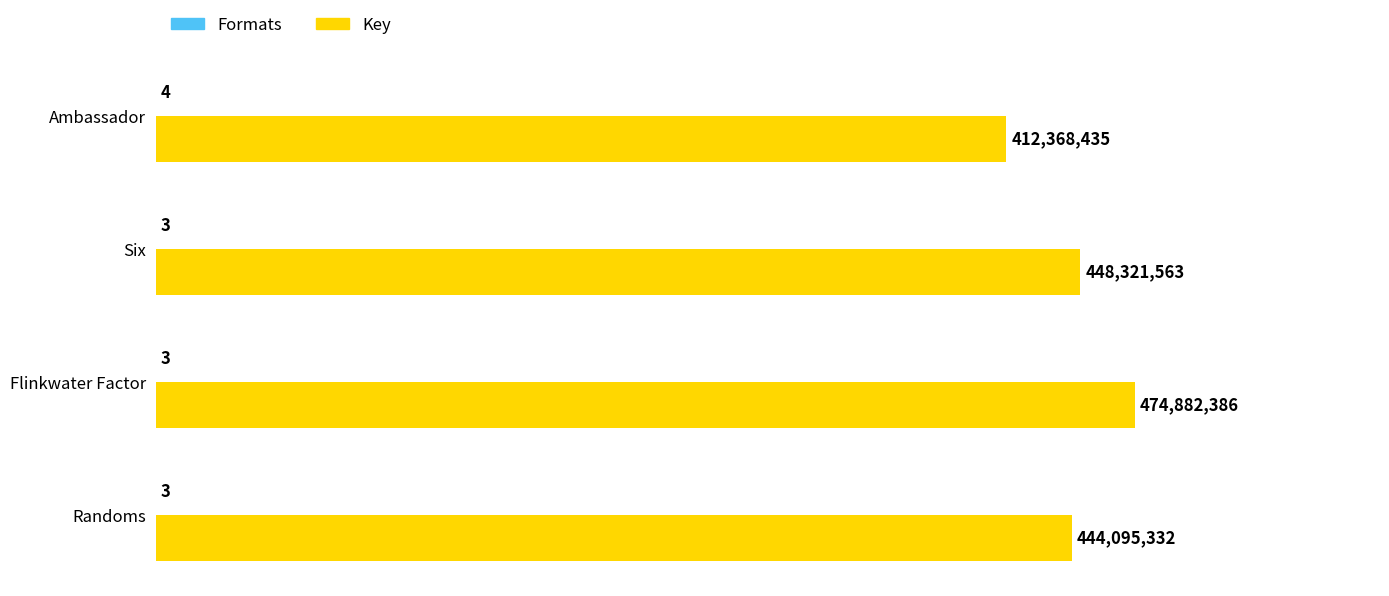

Is it true that Key equals 710742172 at Ambassador?

False